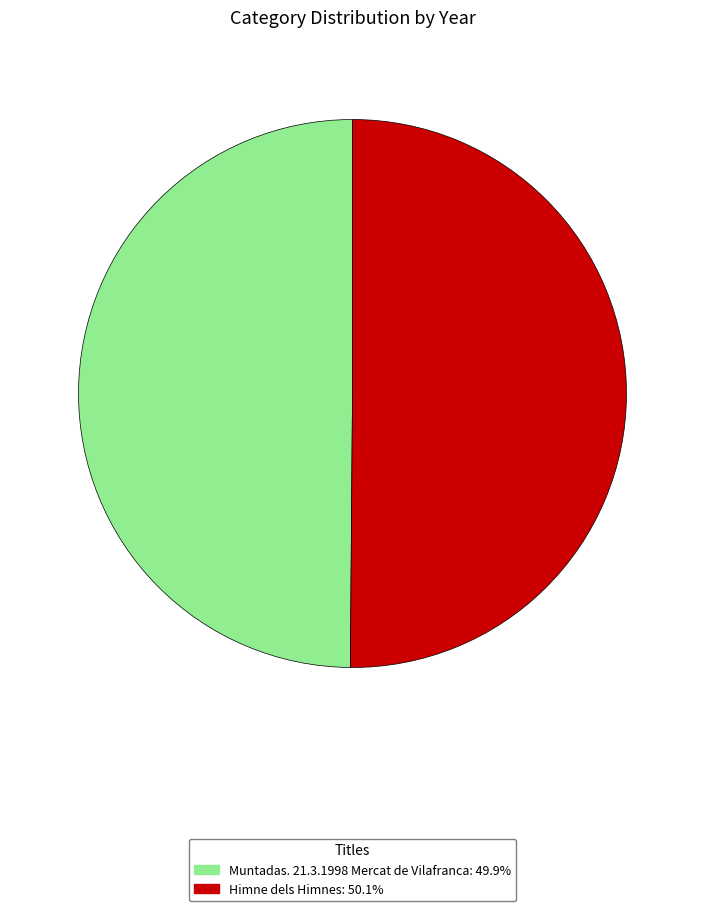

How many segments does this pie chart have?

2